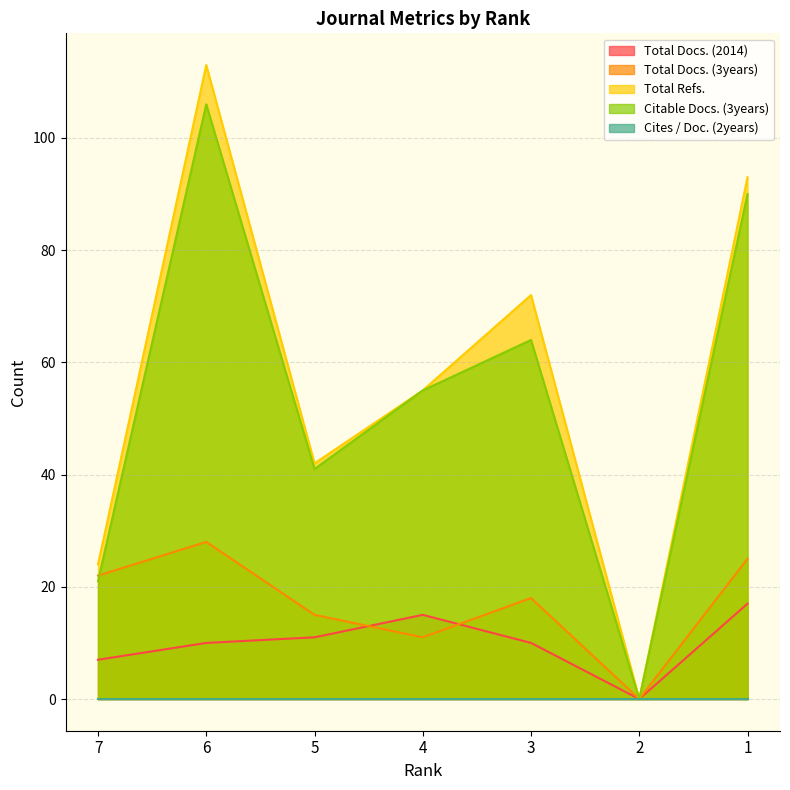

Which series changed the most between 2 and 1?

Total Refs.